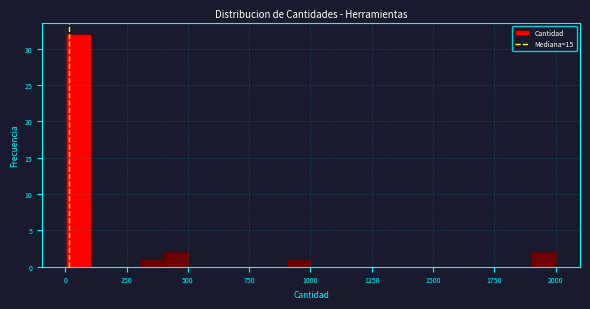

Around what value on the x-axis is the tallest bar? Give the approximate position of its centre, as read against the axis.

50